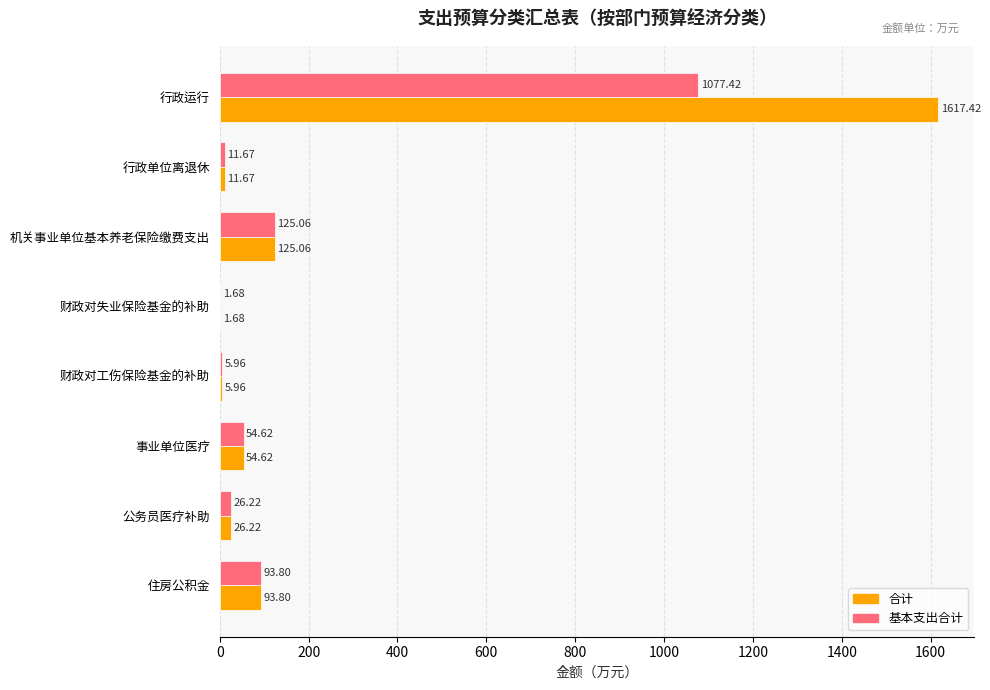

Which series has the widest spread of values?

合计